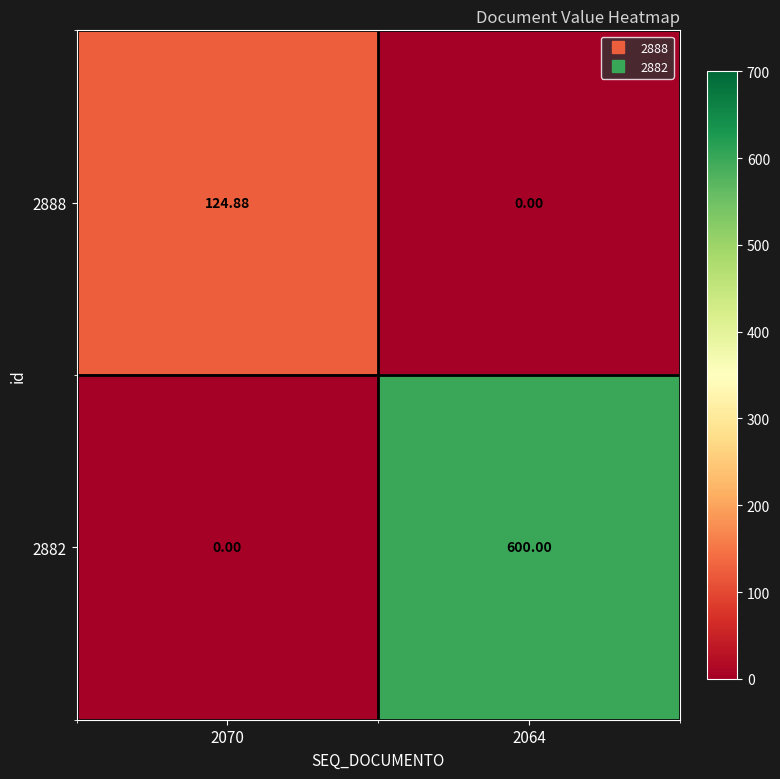

Is the value of 2888 at 2070 greater than the value of 2882 at 2070?

Yes